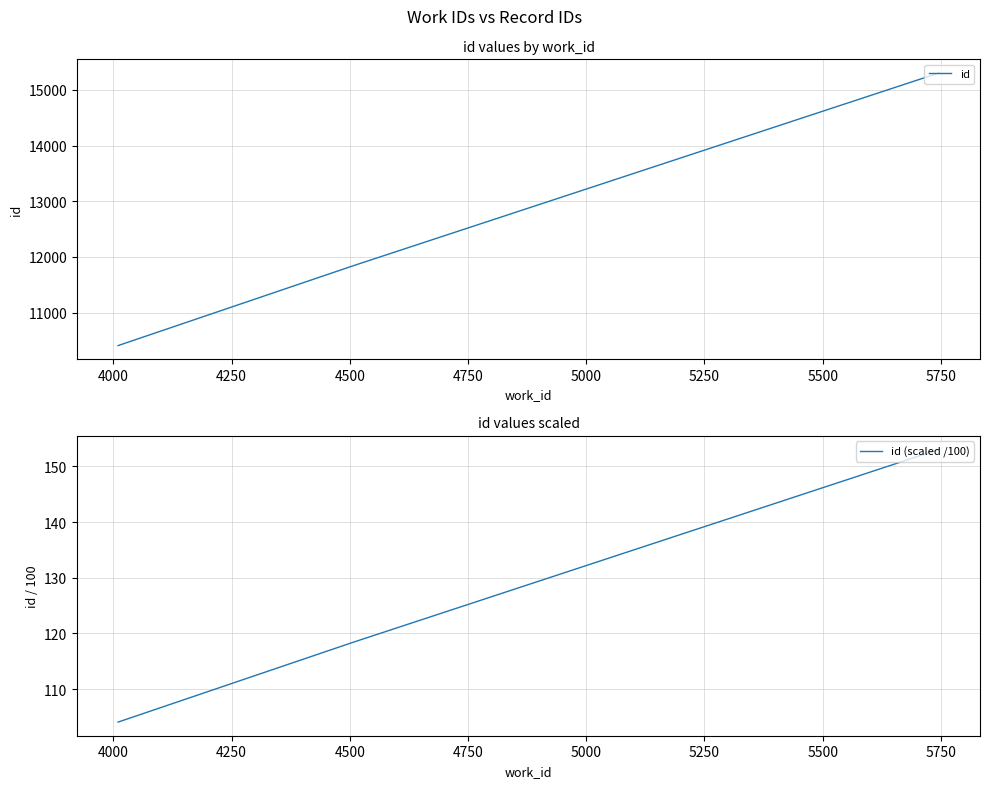

What is the minimum value for id (scaled /100)?

104.1